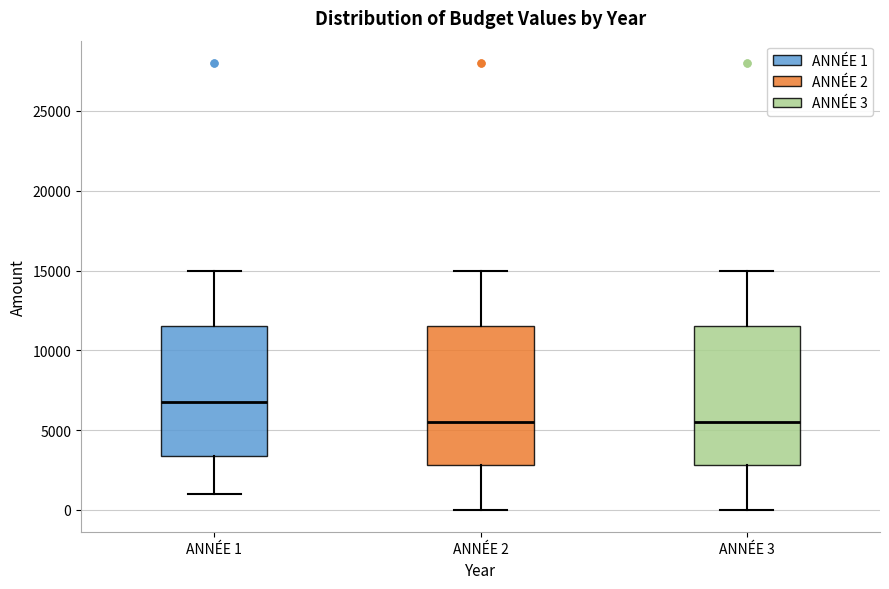

Reading left to right, read every box against the y-axis: the position of its median line, the range the box covers, and the ends of its whiskers. The values are not printed on the chart, so give them approximately, as read against the axis.

ANNÉE 1: median 7000, box 3500 to 11500, whiskers 1000 to 15000
ANNÉE 2: median 5500, box 3000 to 11500, whiskers 0 to 15000
ANNÉE 3: median 5500, box 3000 to 11500, whiskers 0 to 15000